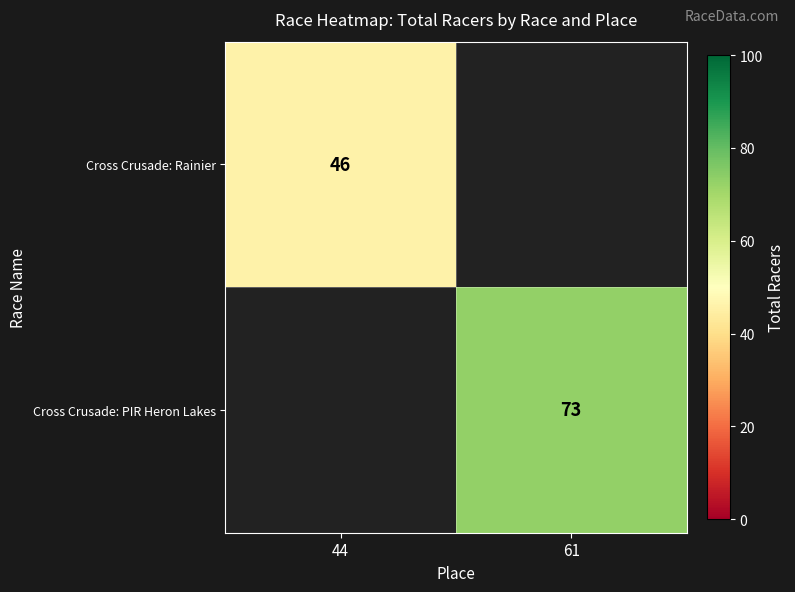

How many series are shown in this chart?

2